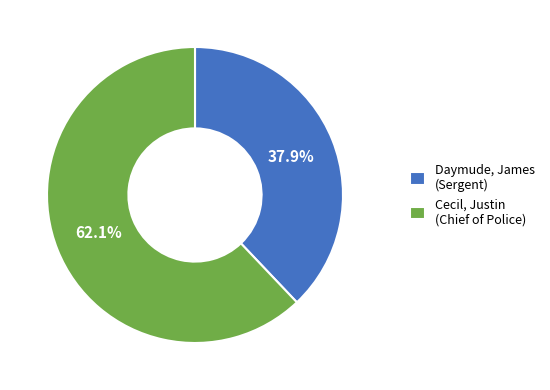

What is the largest slice in the pie chart?

Cecil, Justin (Chief of Police)